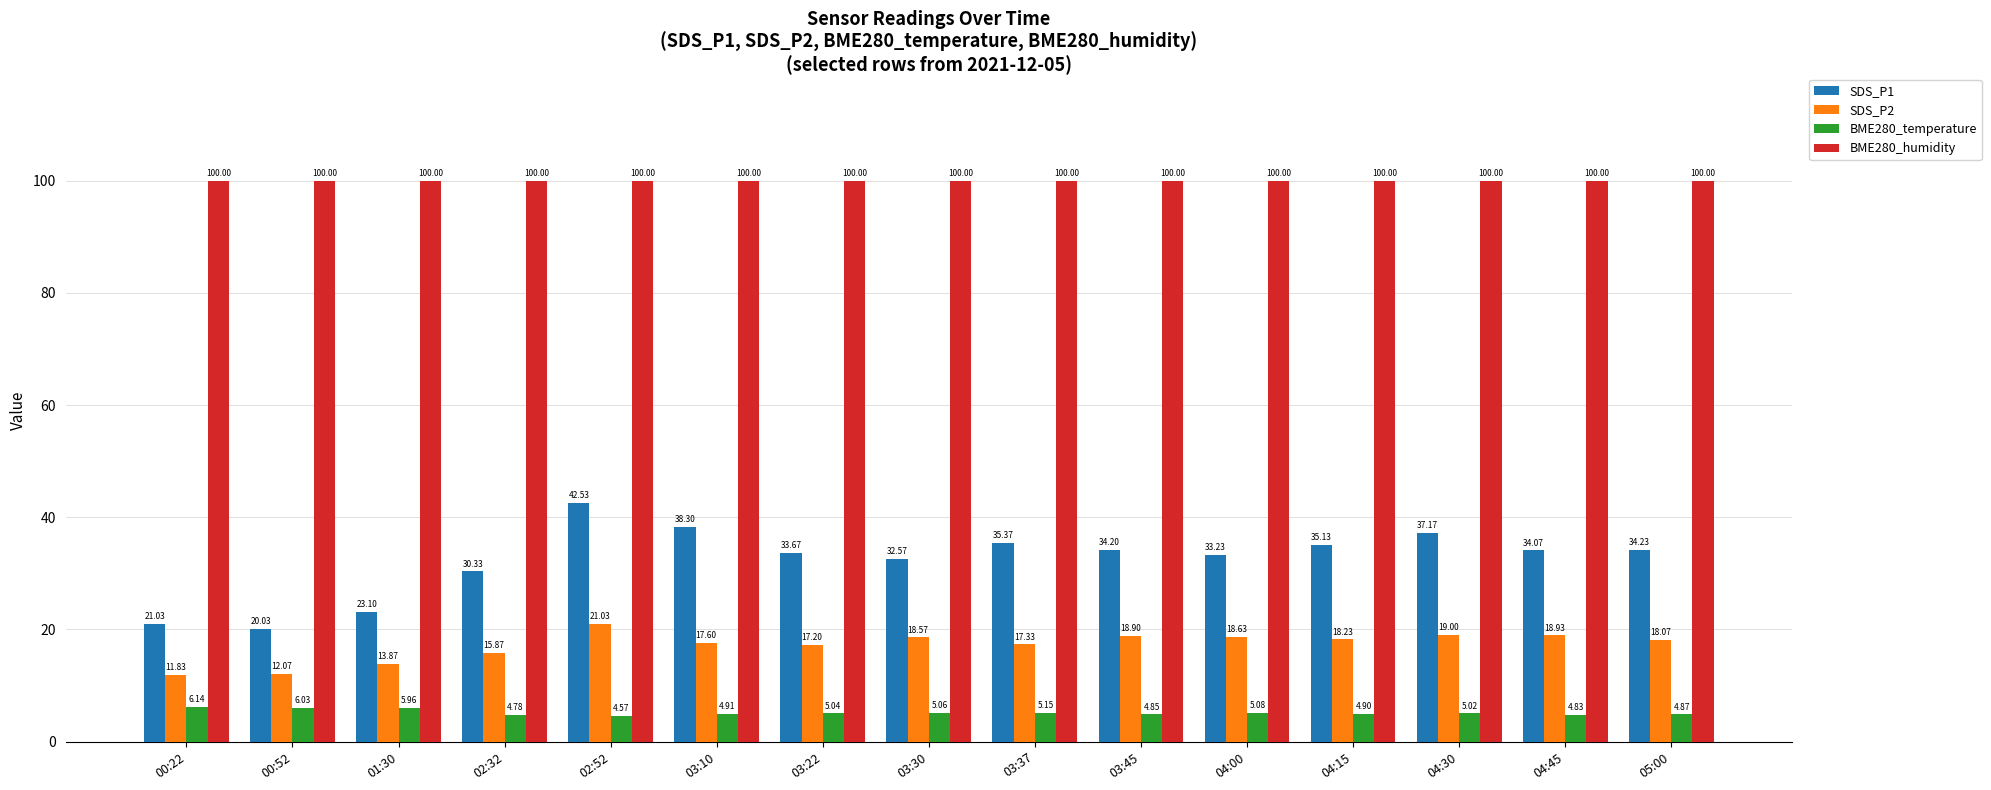

How many series are shown in this chart?

4